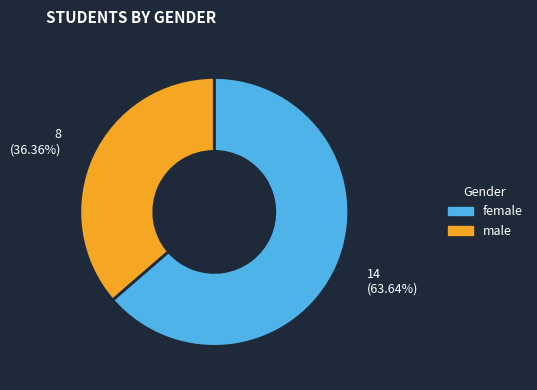

Do female and male together represent more than half of the pie?

Yes